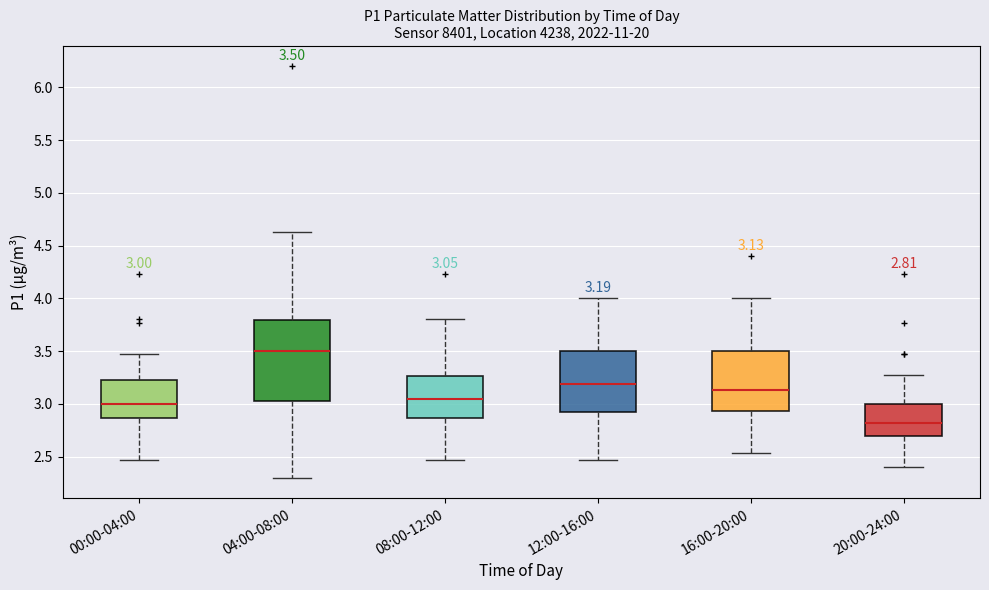

Which box's median line is the lowest?

20:00-24:00